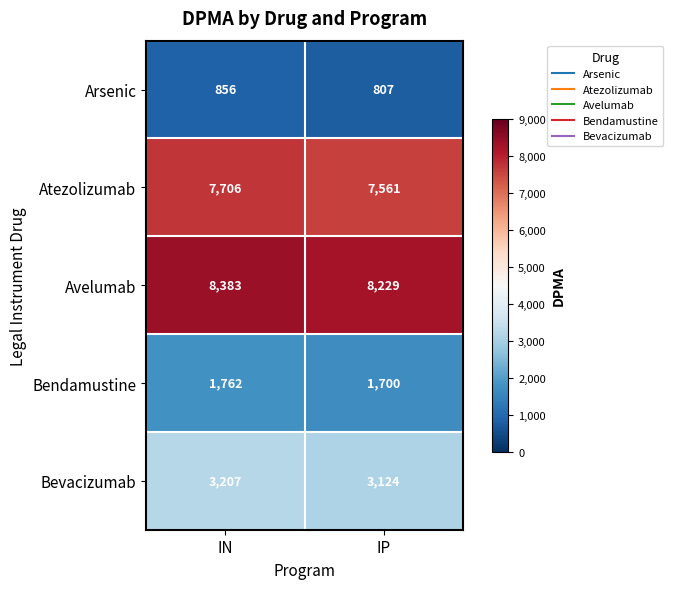

Reading left to right, transcribe all the data shown in this chart.

Arsenic: 856	807
Atezolizumab: 7706	7561
Avelumab: 8383	8229
Bendamustine: 1762	1700
Bevacizumab: 3207	3124